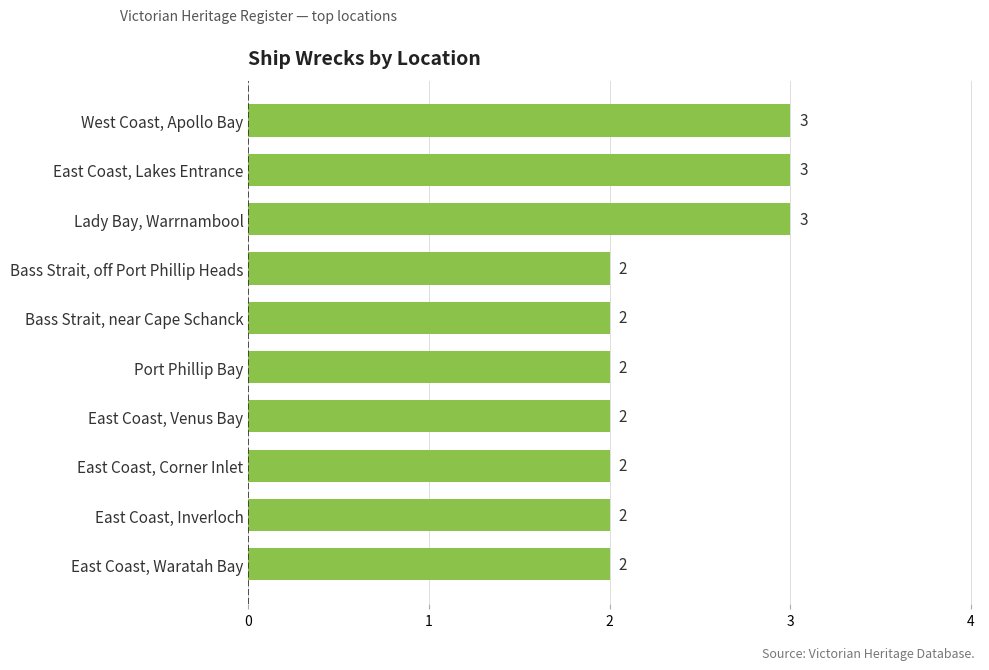

What is the ratio of the value at West Coast, Apollo Bay to the value at Port Phillip Bay?

1.5